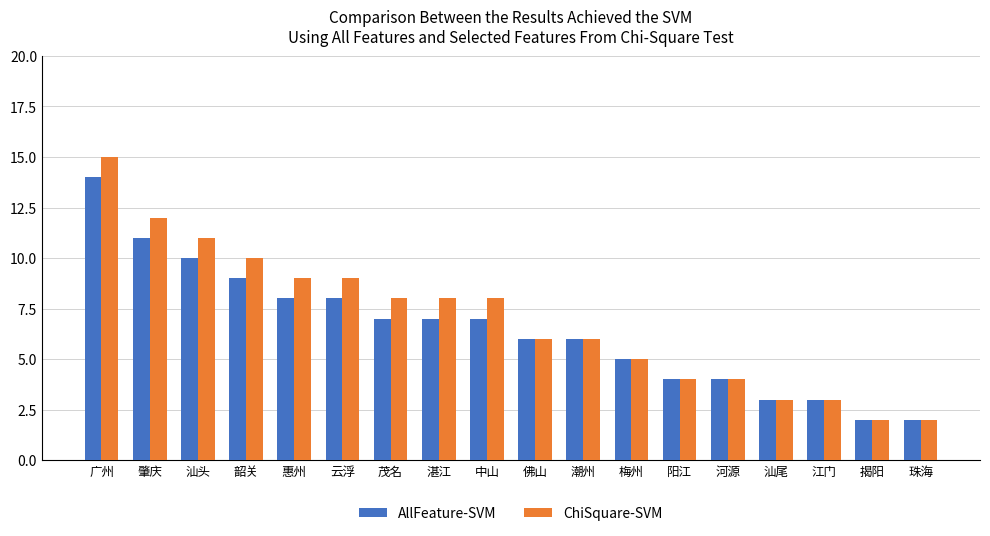

Which series has the widest spread of values?

ChiSquare-SVM